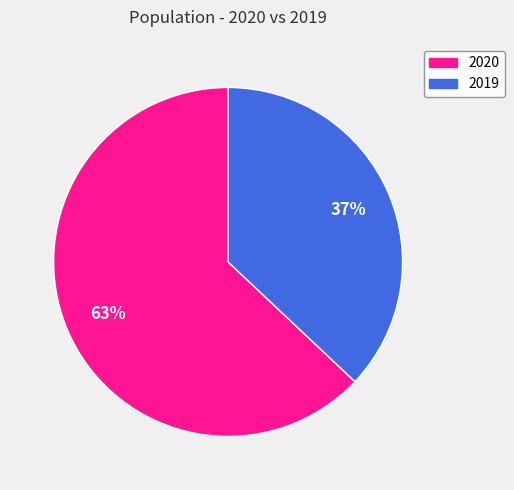

Is the sum of 2020 and 2019 greater than half?

Yes